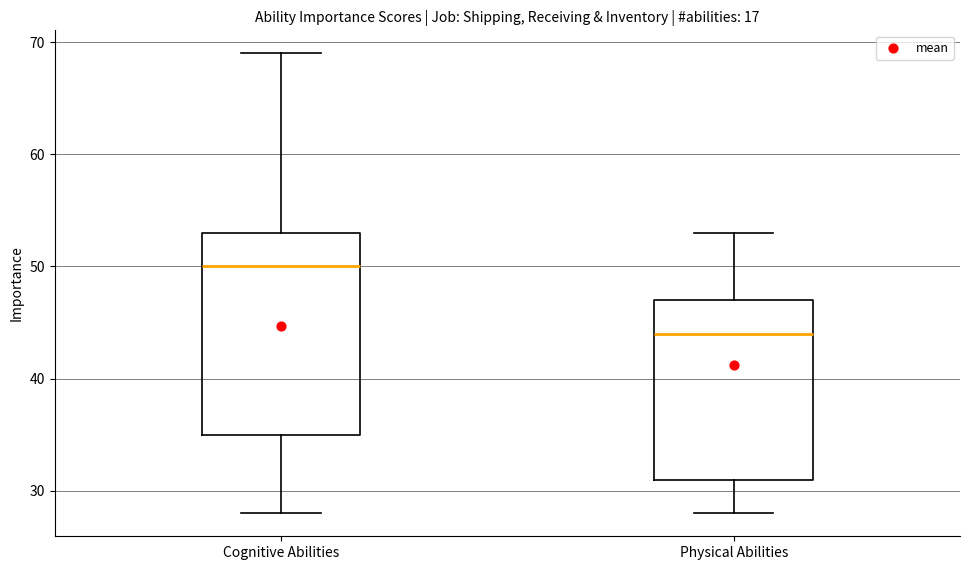

Reading left to right, transcribe this box plot: for each box, give where its median line is, the range the box spans, and where its two whiskers end, as read against the y-axis. The values are not printed on the chart, so give them approximately, as read against the axis.

Cognitive Abilities: median 50, box 35 to 53, whiskers 28 to 69
Physical Abilities: median 44, box 31 to 47, whiskers 28 to 53